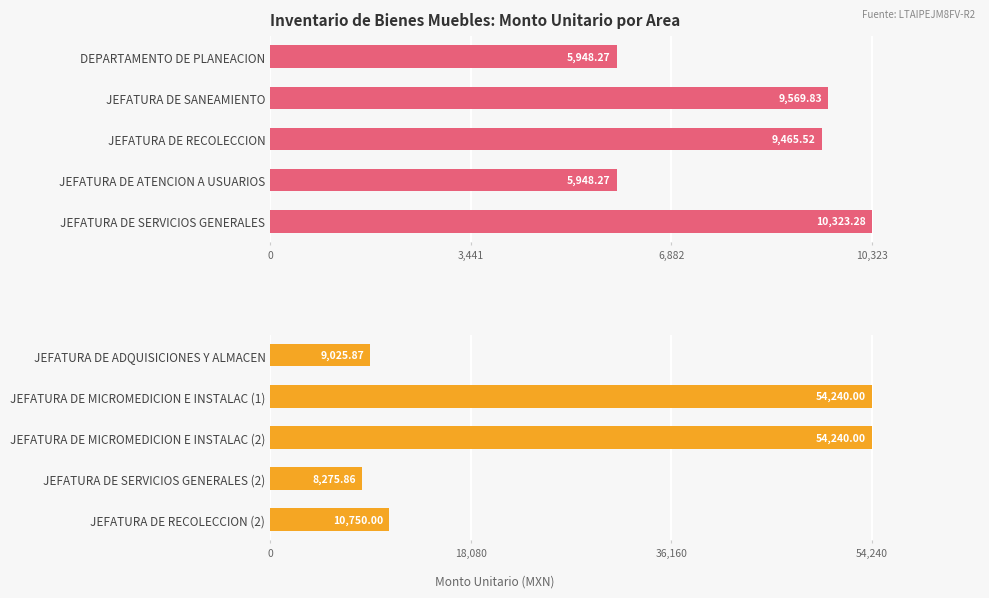

Are the bars grouped side by side (vs. stacked)?

No